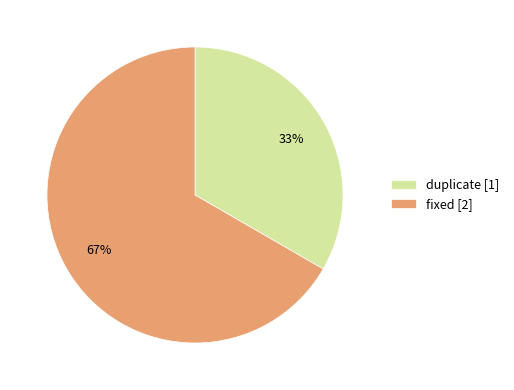

Is duplicate the majority of the pie?

No